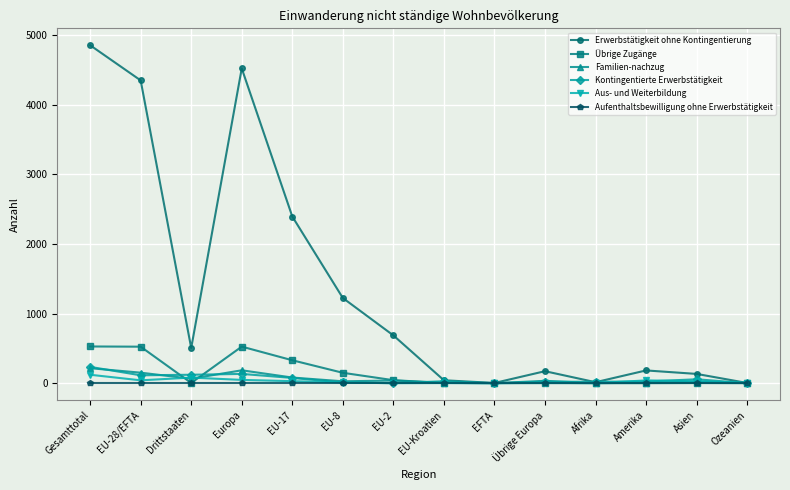

What is the maximum value shown in the chart?

4852